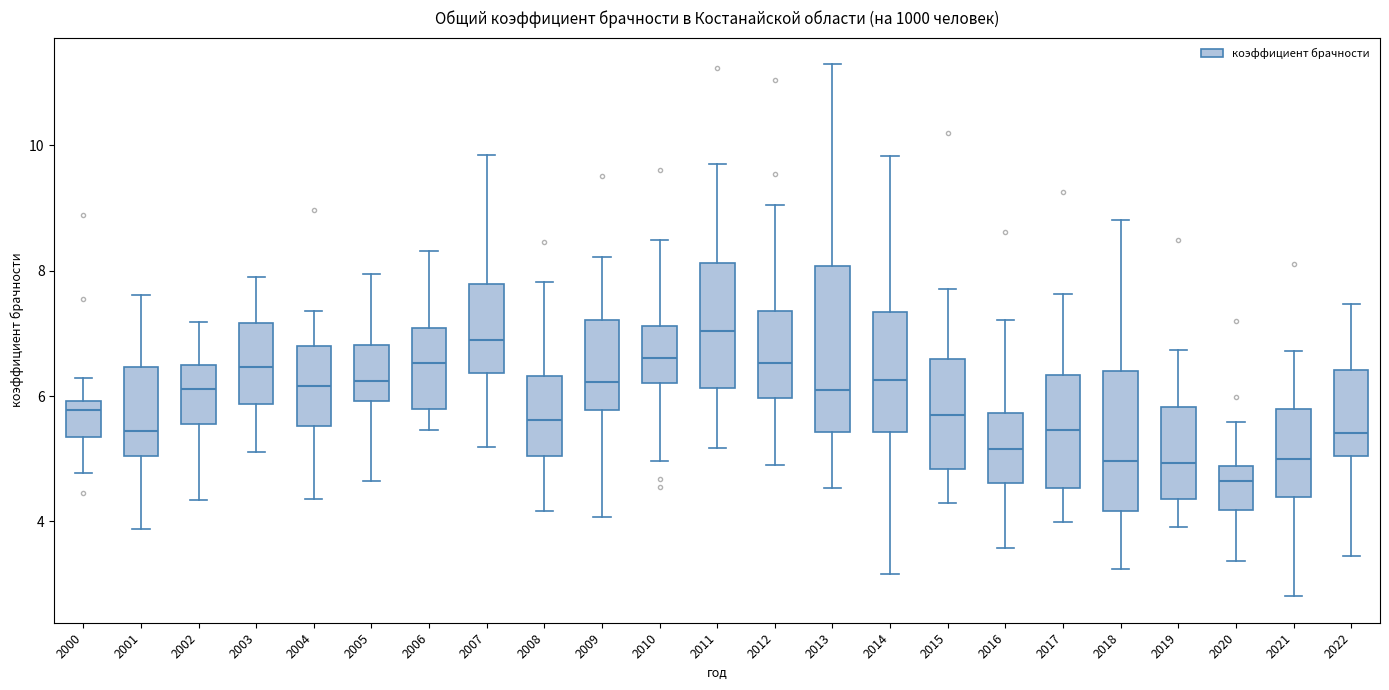

Where does the lower whisker of the box at x = 2005 end on the y-axis? The values are not printed on the chart, so give them approximately, as read against the axis.

4.6